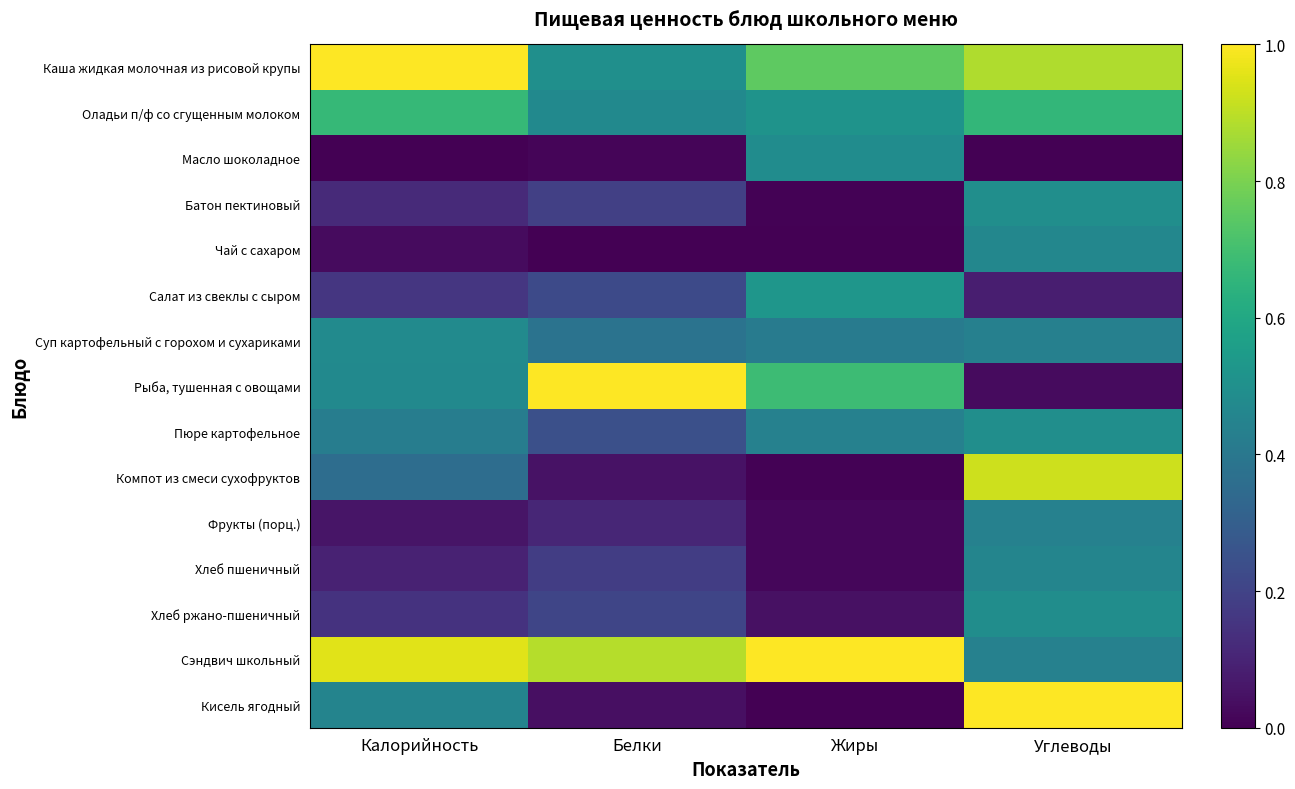

What is the difference between the highest and lowest values at Белки?

1.0